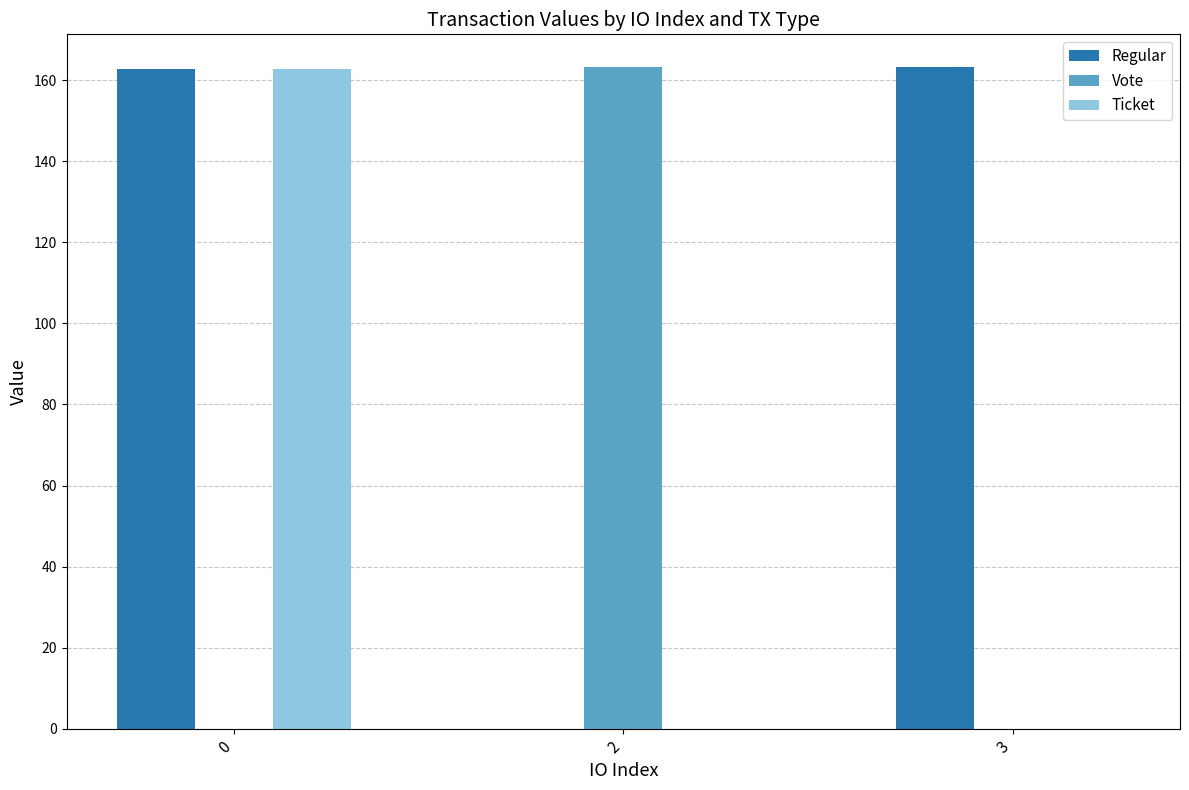

What is the maximum value for Regular?

163.2